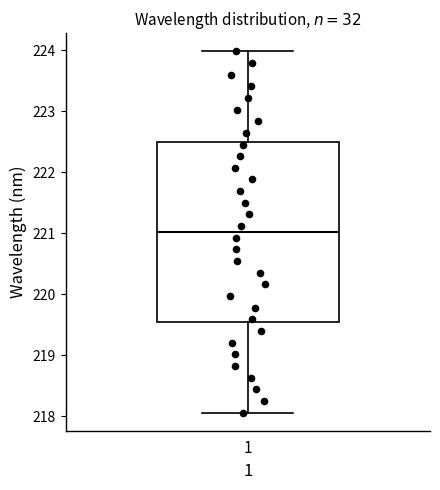

Where is the upper edge of the box at x = 1 on the y-axis? The values are not printed on the chart, so give them approximately, as read against the axis.

222.5